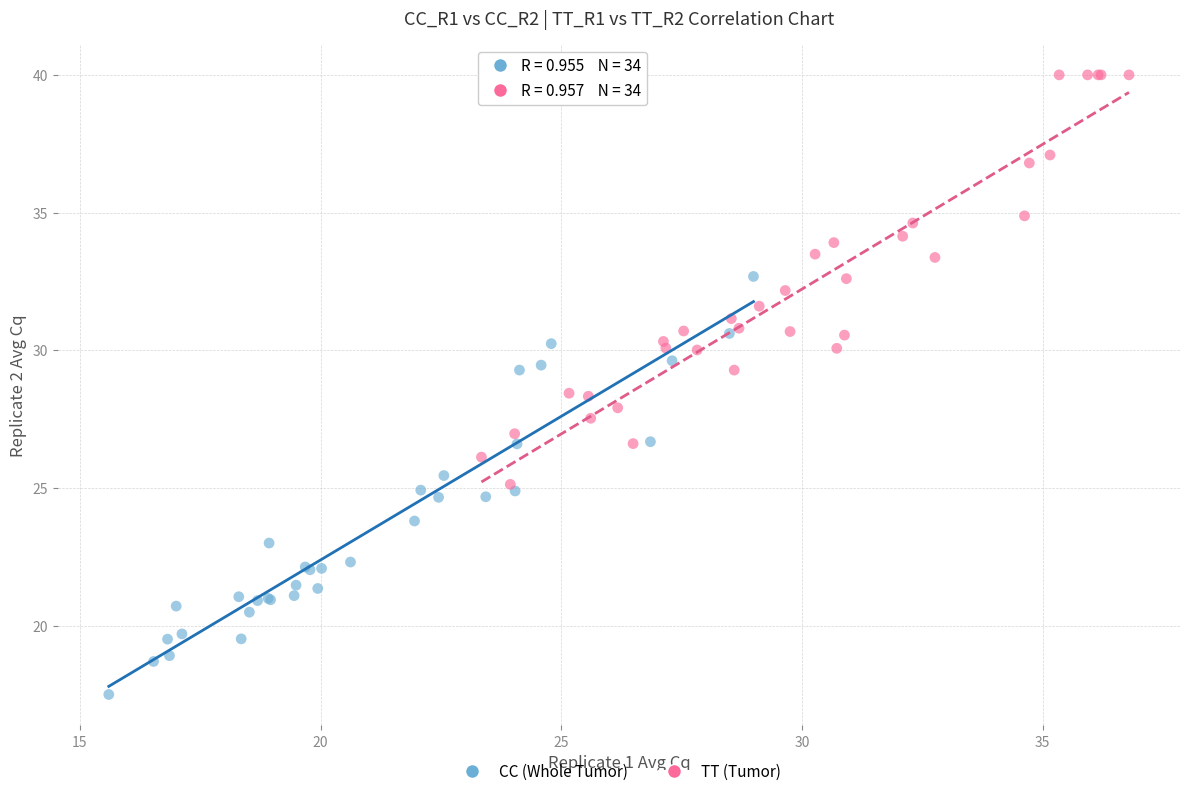

Which series contains the highest Y value?

TT (Tumor)